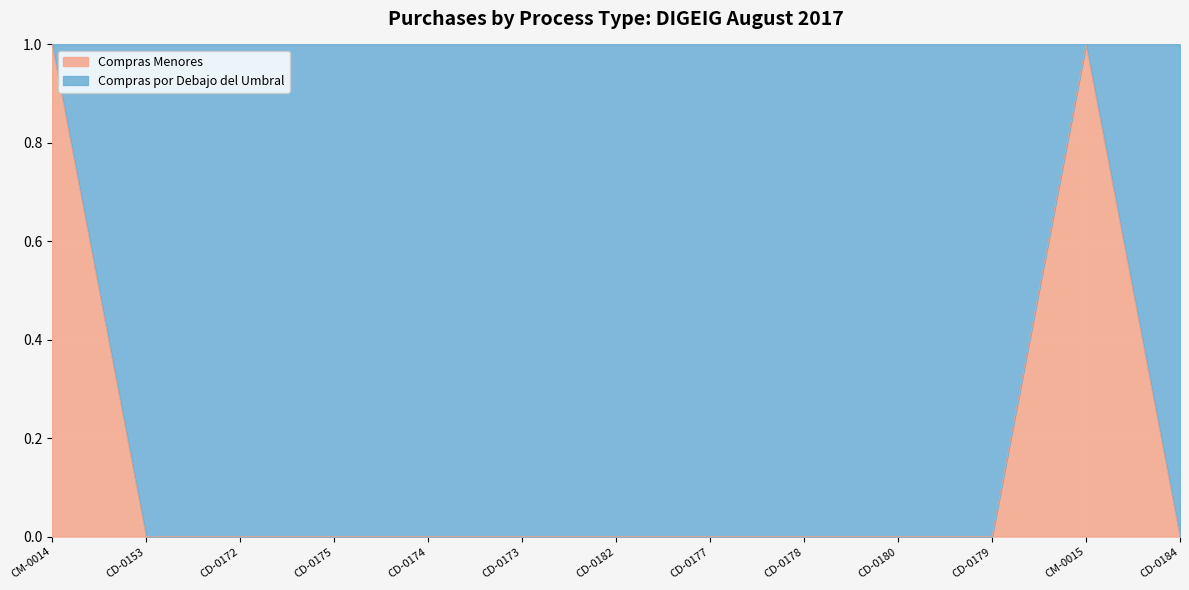

The chart shows a value of 1 at CD-0180. True or false?

False